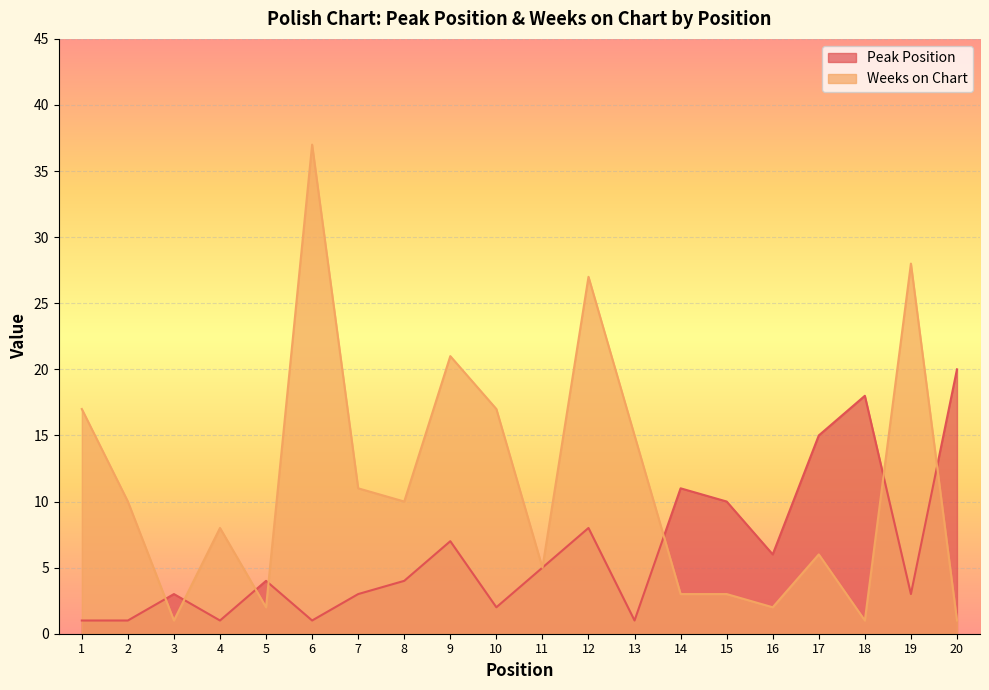

Reading left to right, what are all the values shown in this chart?

Peak Position: 1=1	2=1	3=3	4=1	5=4	6=1	7=3	8=4	9=7	10=2	11=5	12=8	13=1	14=11	15=10	16=6	17=15	18=18	19=3	20=20
Weeks on Chart: 1=17	2=10	3=1	4=8	5=2	6=37	7=11	8=10	9=21	10=17	11=5	12=27	13=15	14=3	15=3	16=2	17=6	18=1	19=28	20=1